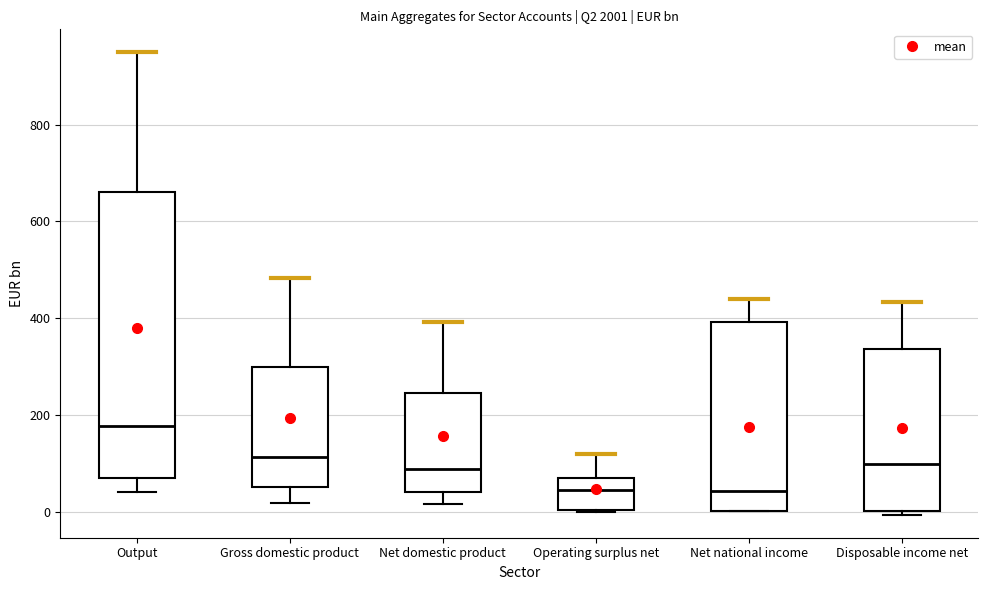

Reading left to right, read every box against the y-axis: the position of its median line, the range the box covers, and the ends of its whiskers. The values are not printed on the chart, so give them approximately, as read against the axis.

Output: median 180, box 60 to 660, whiskers 40 to 940
Gross domestic product: median 120, box 60 to 300, whiskers 20 to 480
Net domestic product: median 80, box 40 to 240, whiskers 20 to 400
Operating surplus net: median 40, box 0 to 80, whiskers 0 to 120
Net national income: median 40, box 0 to 400, whiskers 0 to 440
Disposable income net: median 100, box 0 to 340, whiskers 0 (just below the box's lower edge) to 440